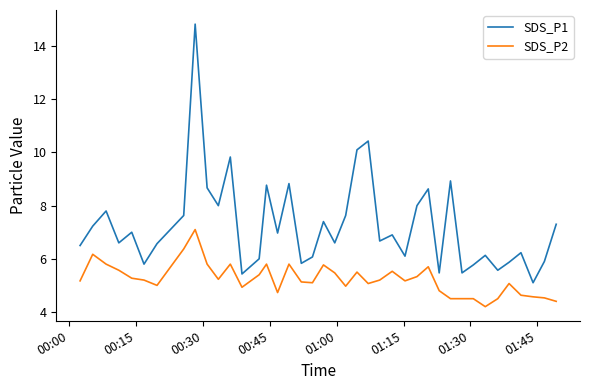

Which series has the widest spread of values?

SDS_P1